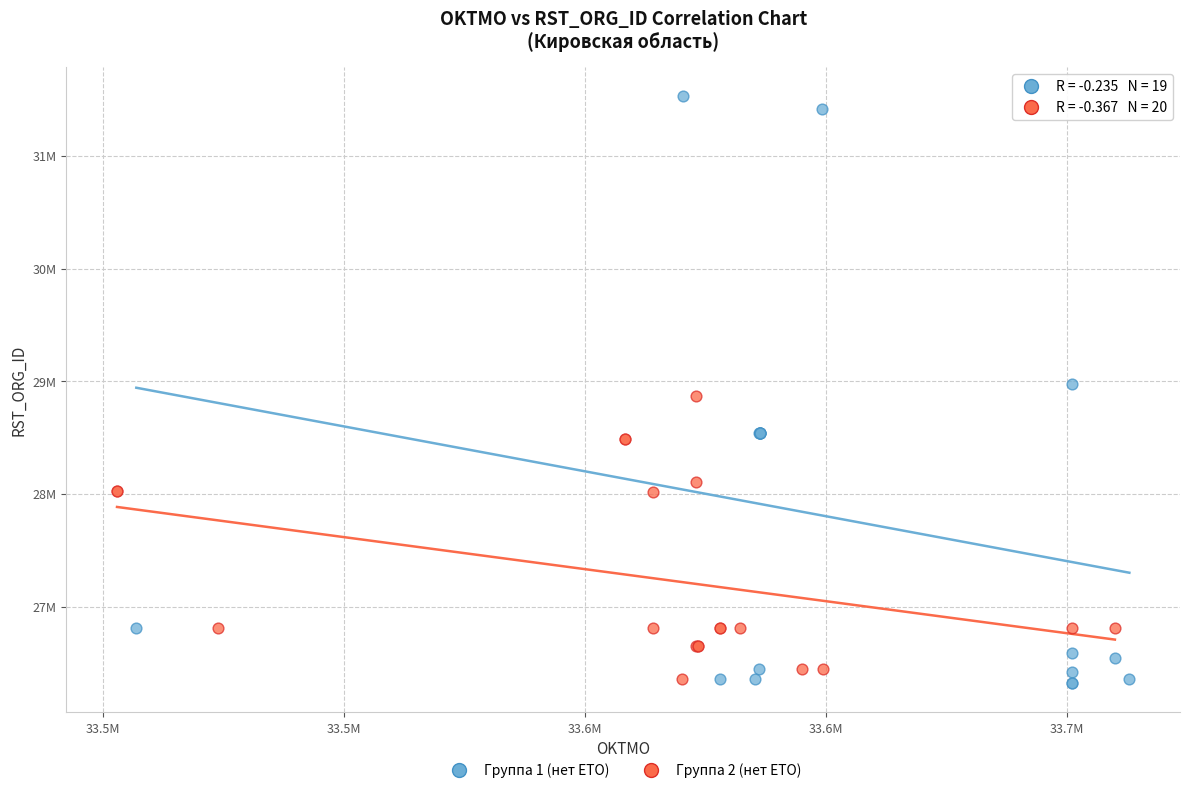

What are all the series names shown in the legend?

Группа 1 (нет ЕТО), Группа 2 (нет ЕТО)